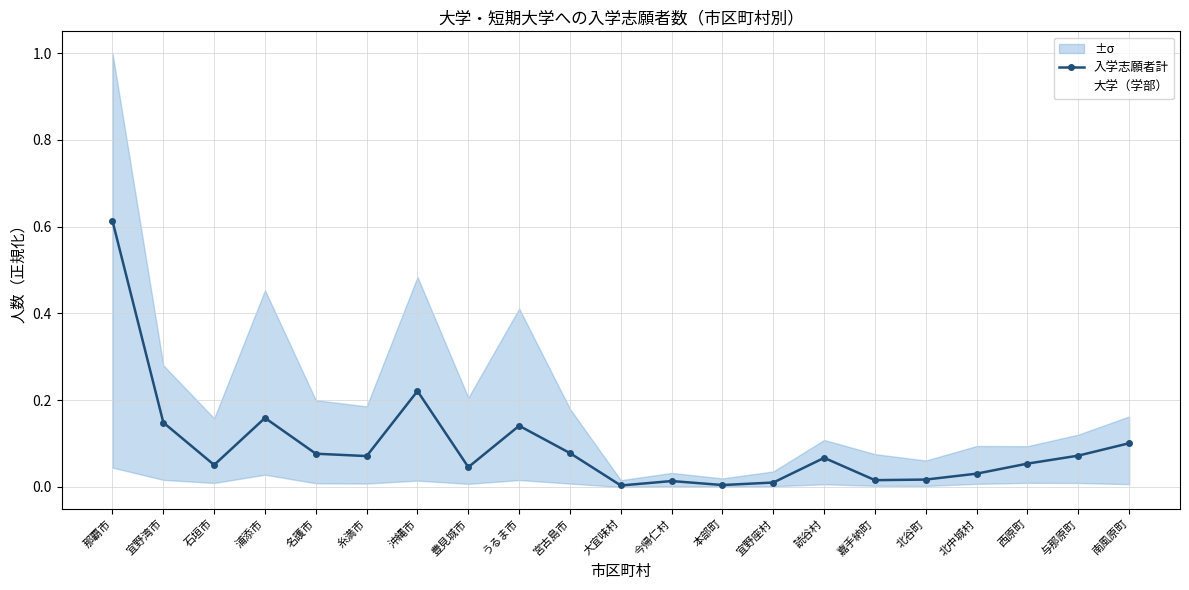

Reading left to right, extract all data points from this chart.

入学志願者計: 0.6	0.1	0.1	0.2	0.1	0.1	0.2	0.0	0.1	0.1	0.0	0.0	0.0	0.0	0.1	0.0	0.0	0.0	0.1	0.1	0.1
大学（学部）: 0.6	0.1	0.0	0.1	0.1	0.1	0.2	0.0	0.1	0.1	0.0	0.0	0.0	0.0	0.1	0.0	0.0	0.0	0.0	0.1	0.1